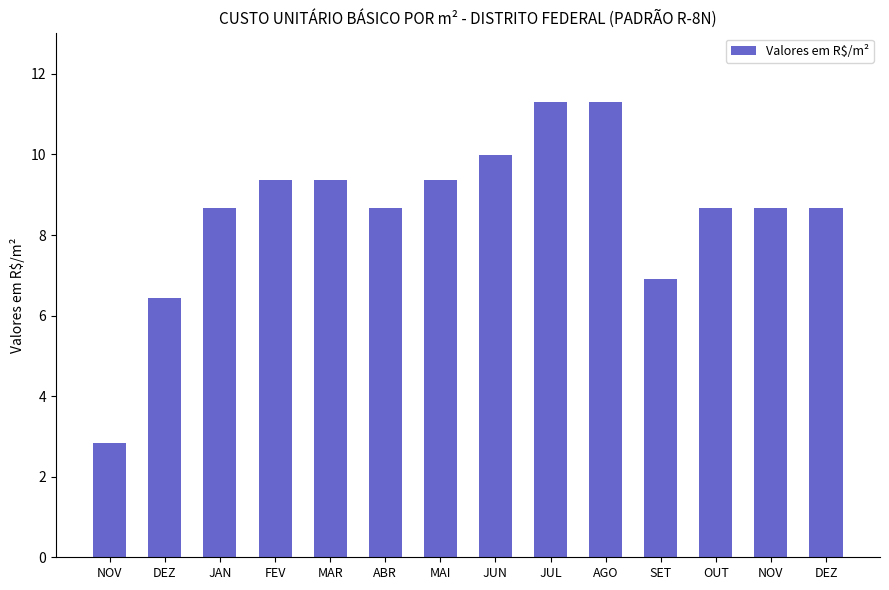

The value at DEZ is 8.7. True or false?

True